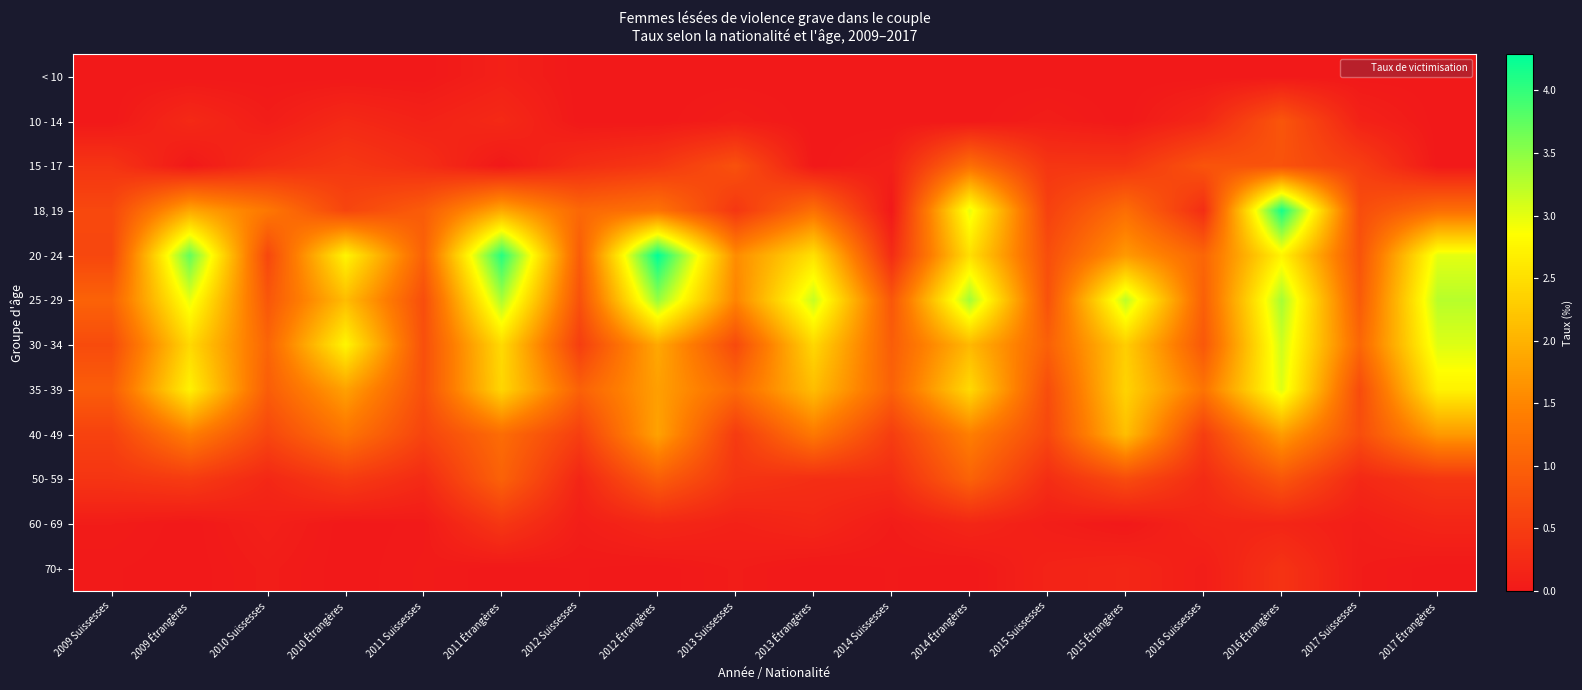

How many series are shown in this chart?

12